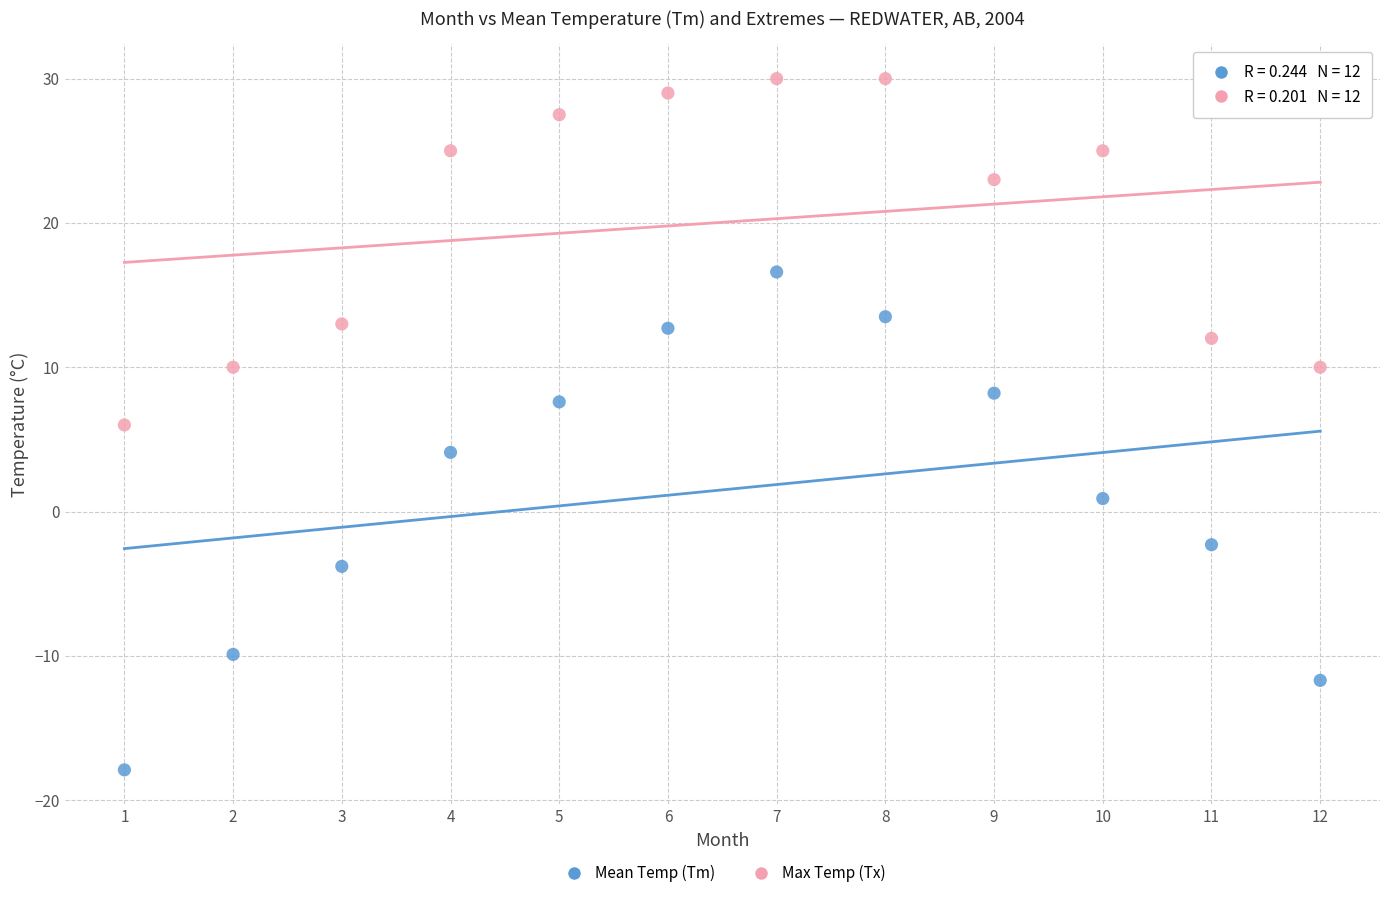

In the Max Temp (Tx) series, what Y value is closest to 18?

13.0